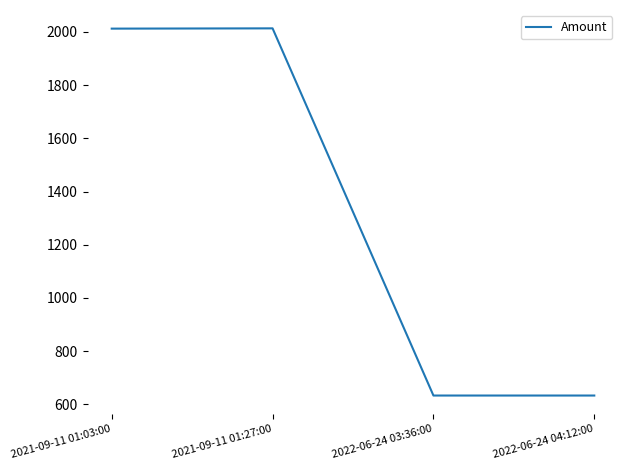

Which has a higher value, 2021-09-11 01:03:00 or 2022-06-24 03:36:00?

2021-09-11 01:03:00